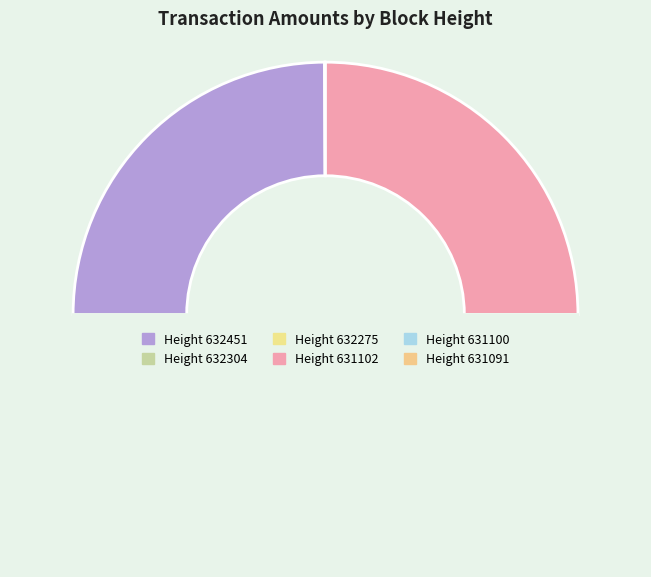

Rank the categories by value from highest to lowest.

631102, 632451, 632275, 632304, 631091, 631100